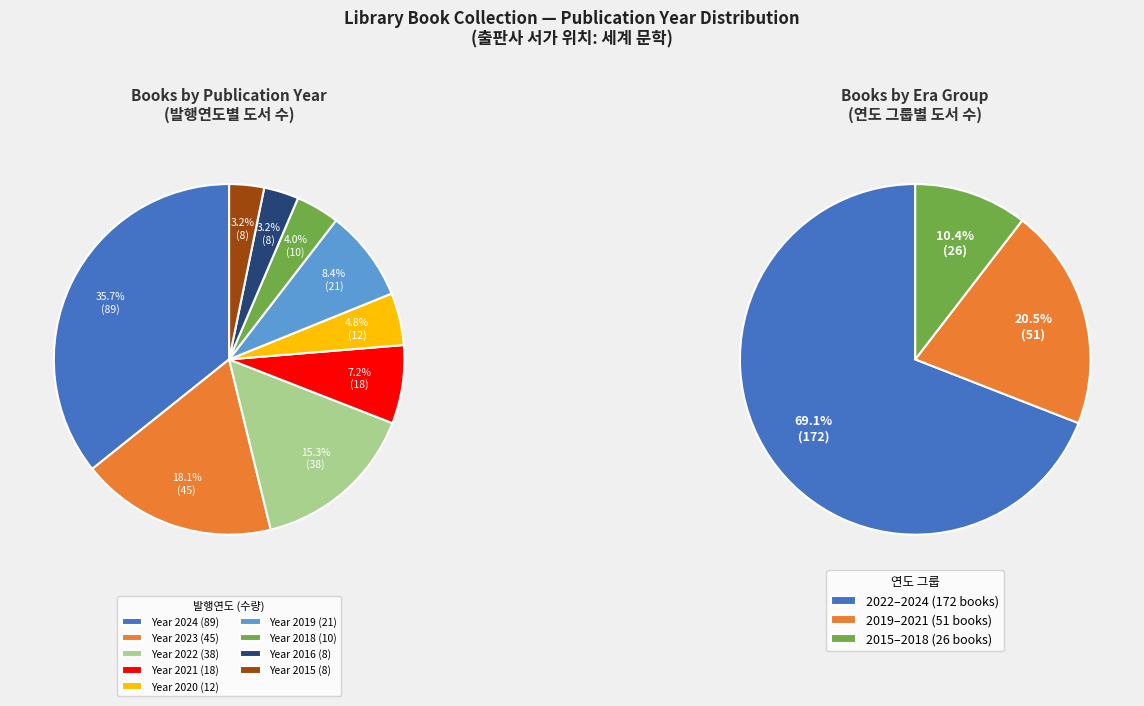

Does 2020 represent more than half of the total?

No